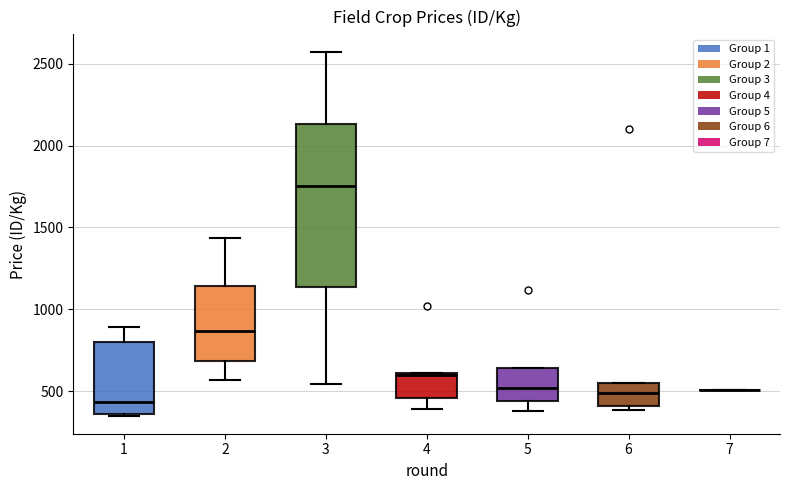

Which box is the tallest, from its lower edge to its upper edge?

3